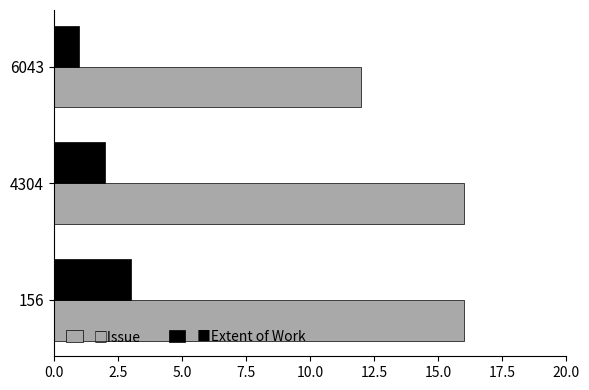

What is the difference between the highest and lowest values at 156?

13